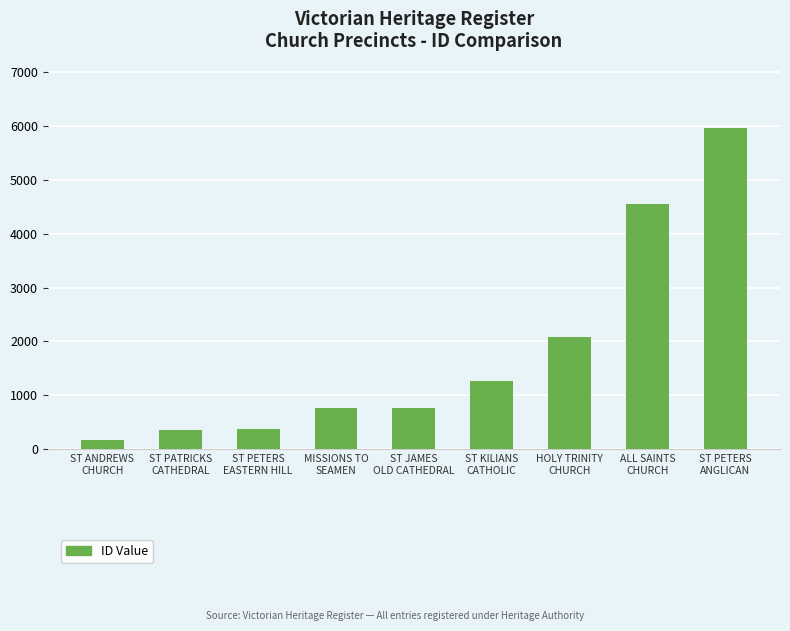

What is the value of the 3rd bar from the left?

368